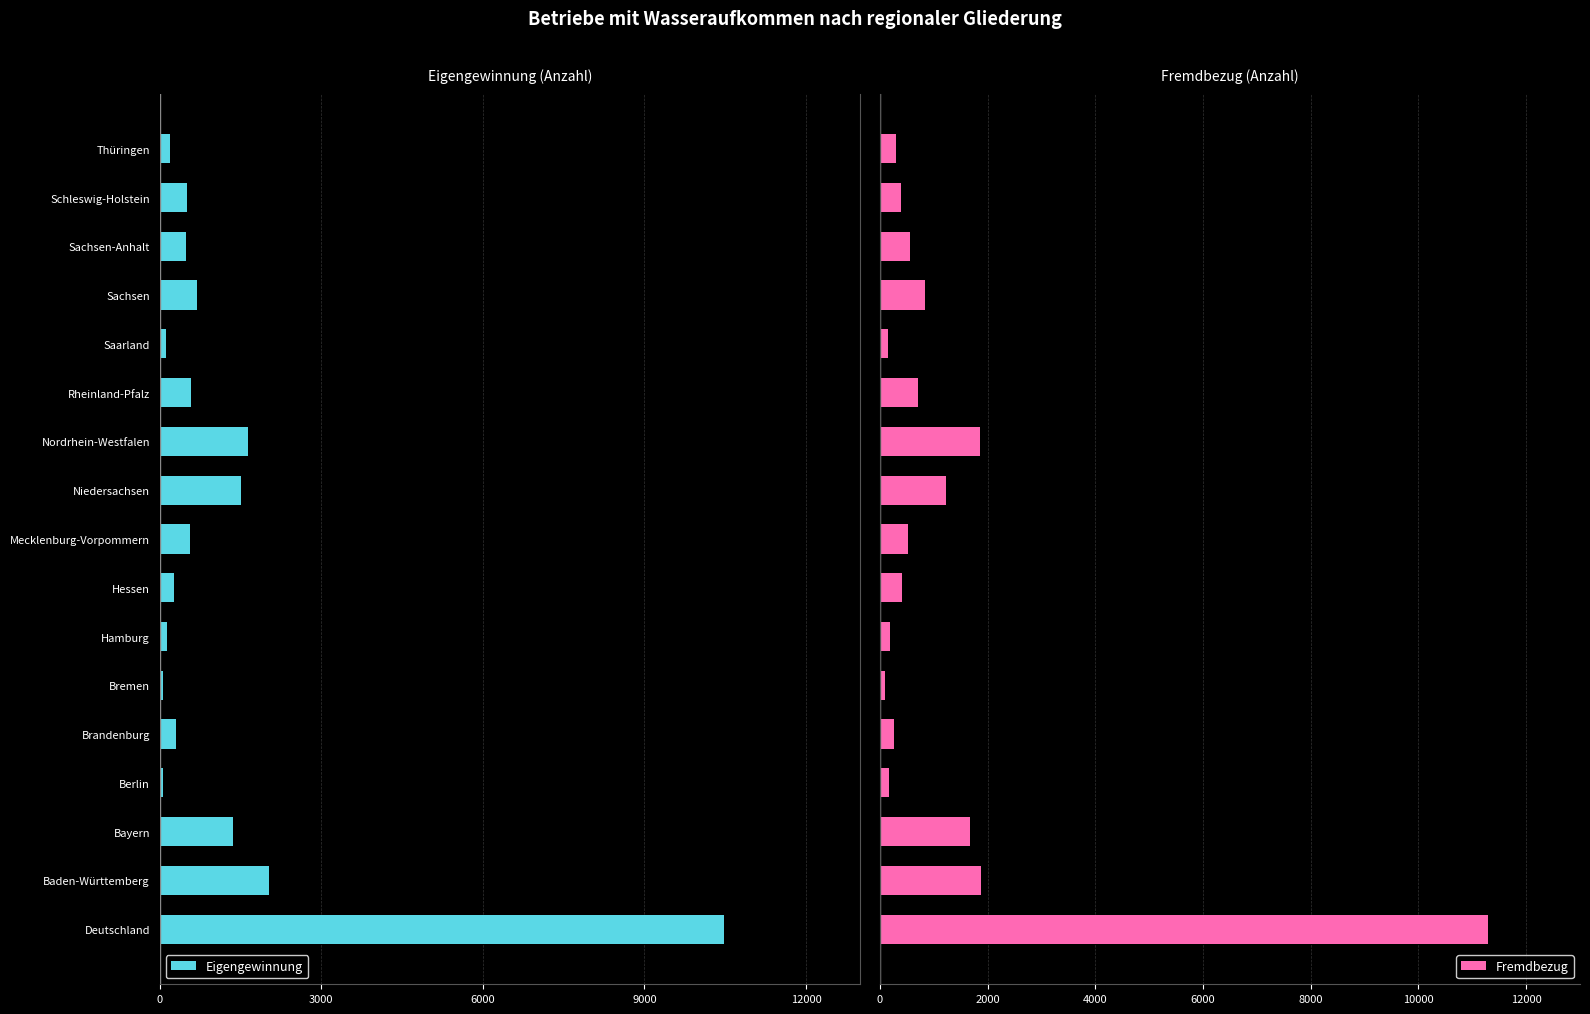

What is the average value of the Fremdbezug series?

1330